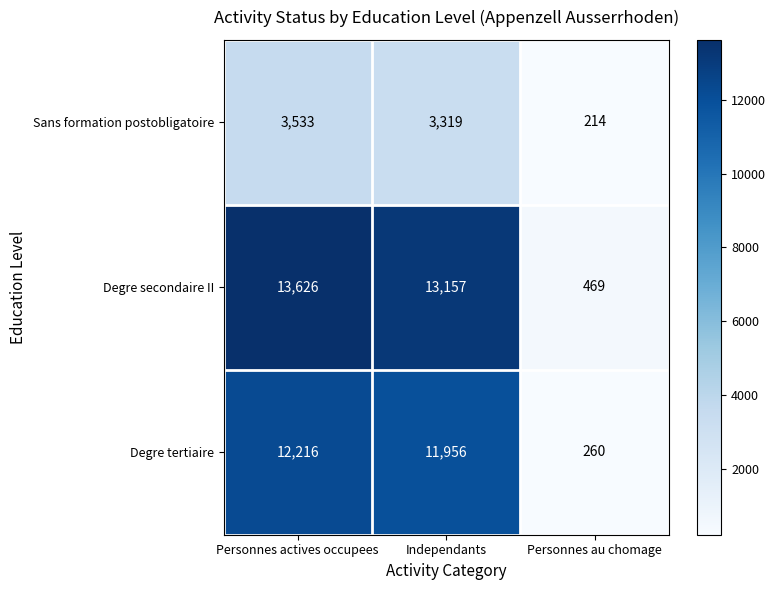

What is the lowest value of the Degre tertiaire series?

260